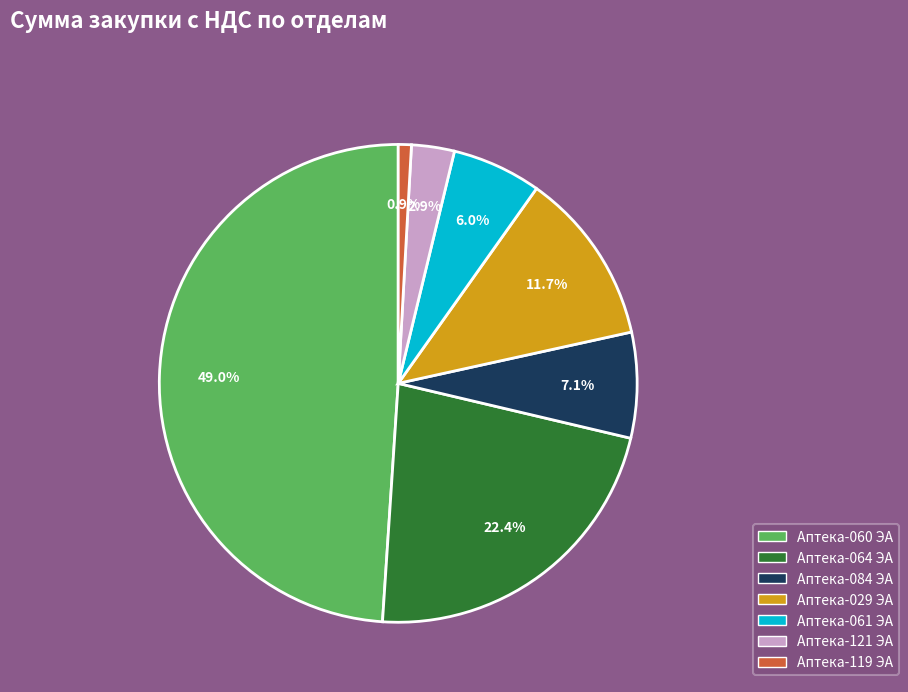

To the nearest percent, what is the difference between the Аптека-029 ЭА and Аптека-119 ЭА slice percentages?

11%